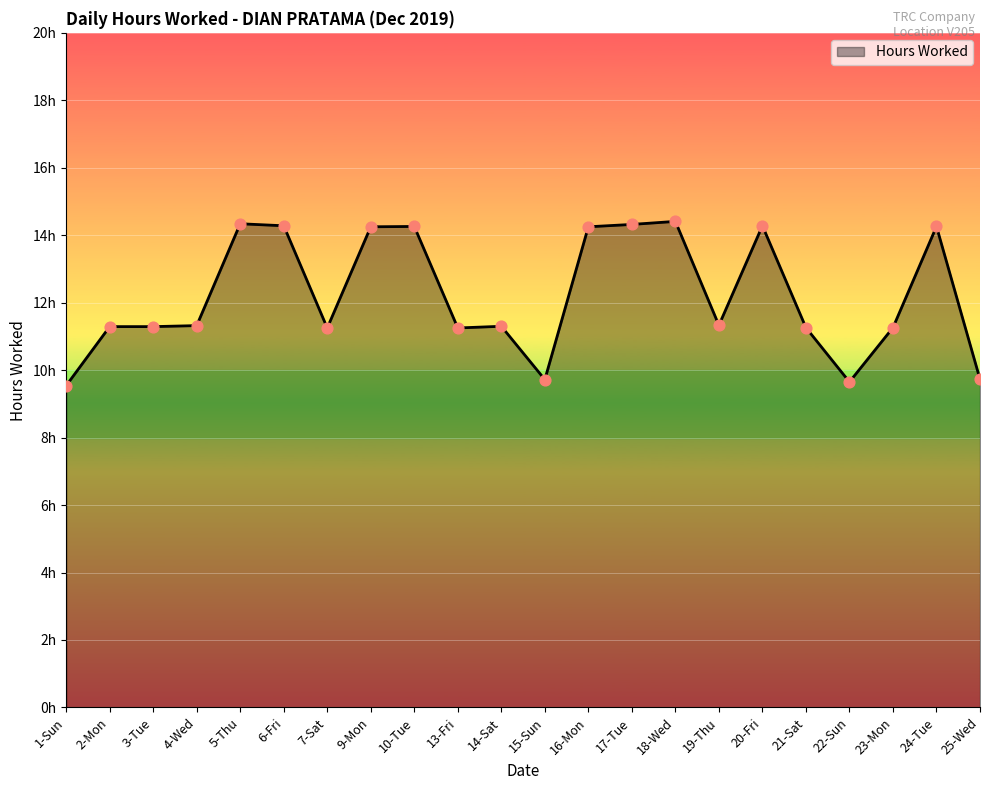

Approximately how many times larger is the value at 16-Mon compared to 6-Fri?

1.0